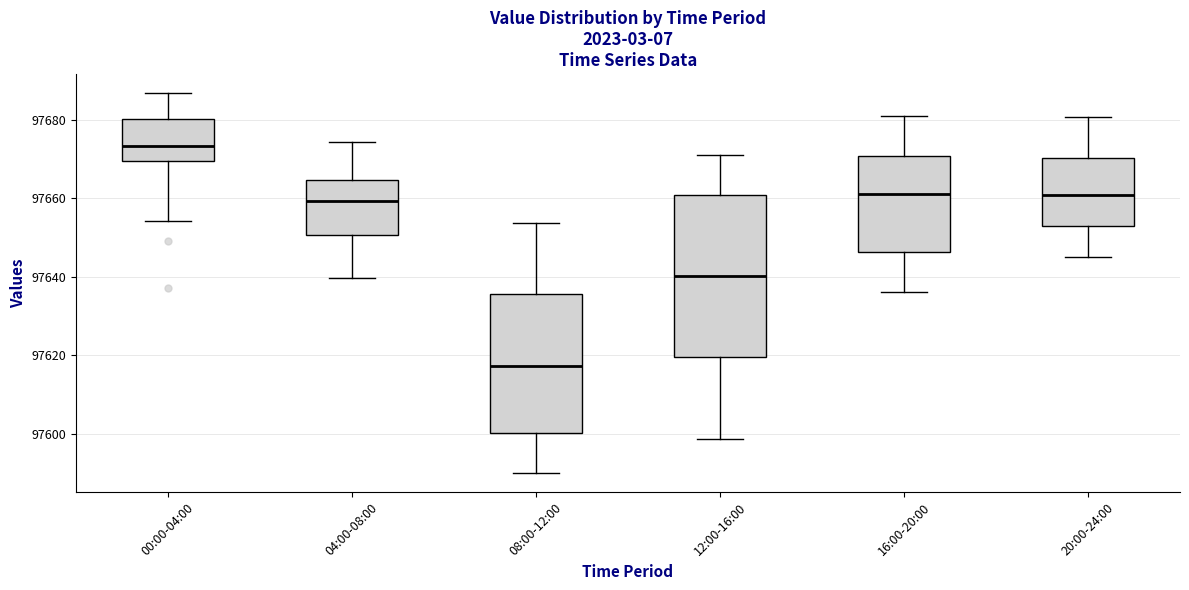

Which box has the lowest median line?

08:00-12:00